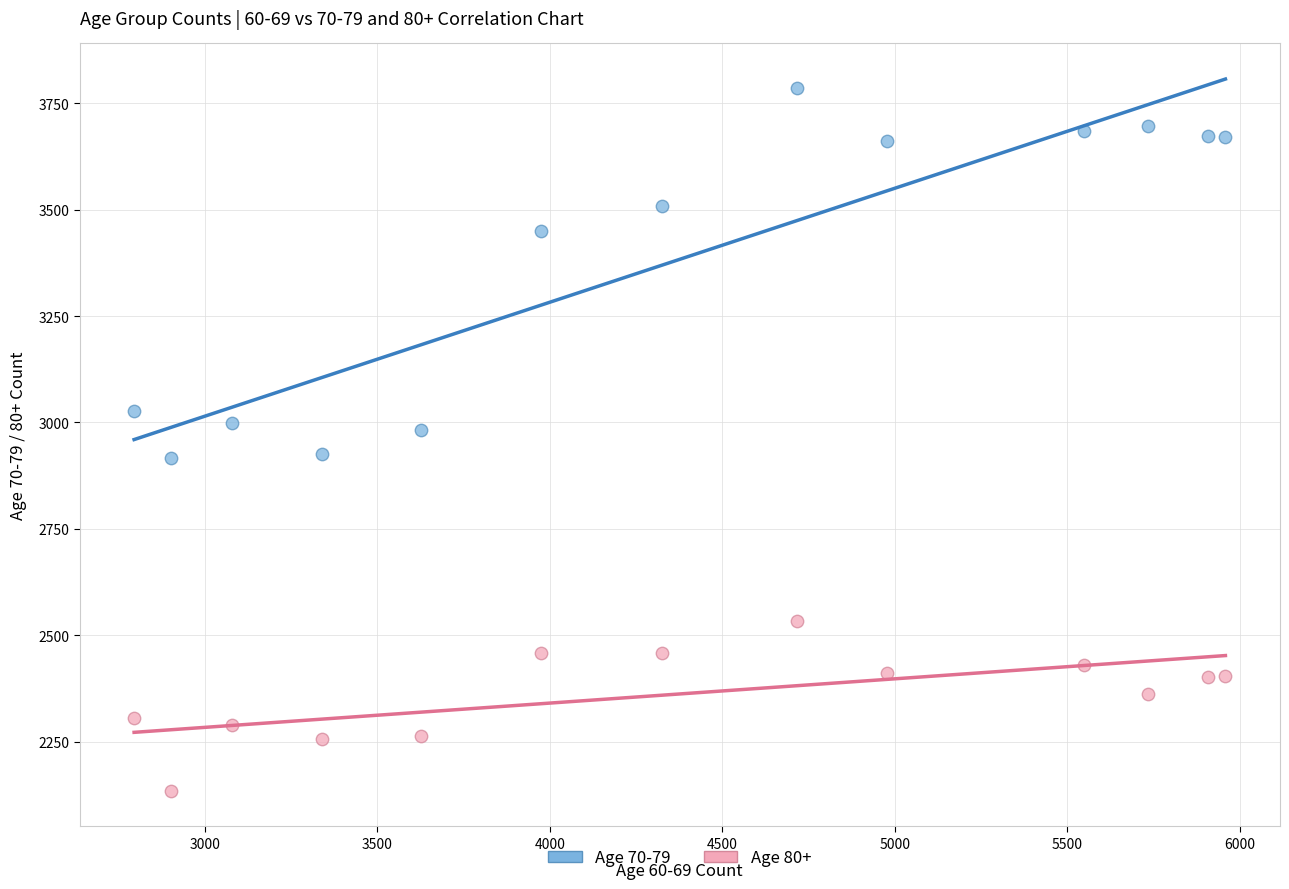

In the Age 70-79 series, what Y value is closest to 3351?

3451